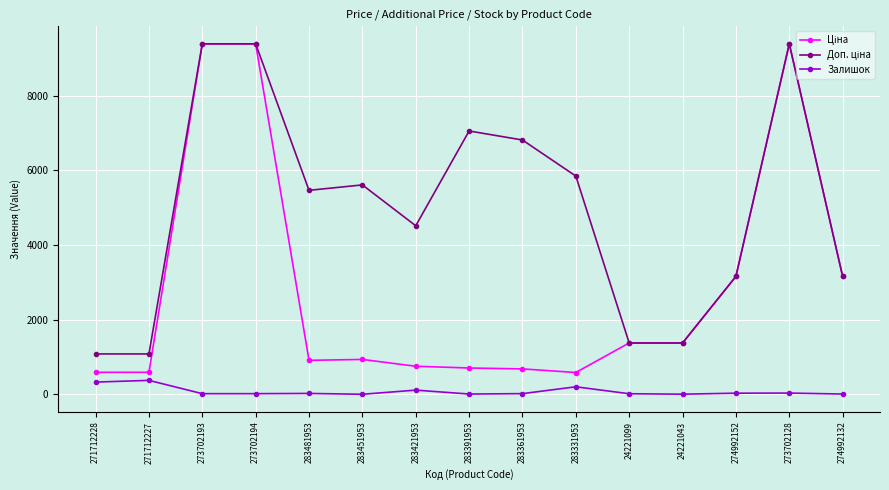

What is the difference between the Залишок values at 24221099 and 271712228?

312.0